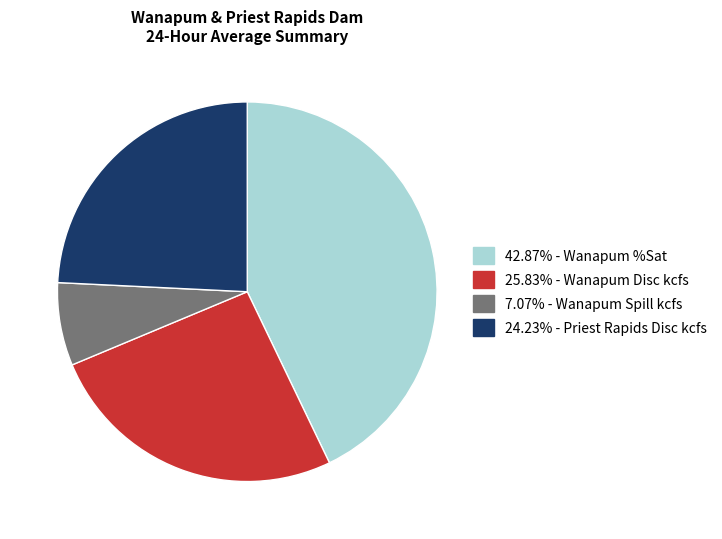

Is there a majority slice in this chart?

No